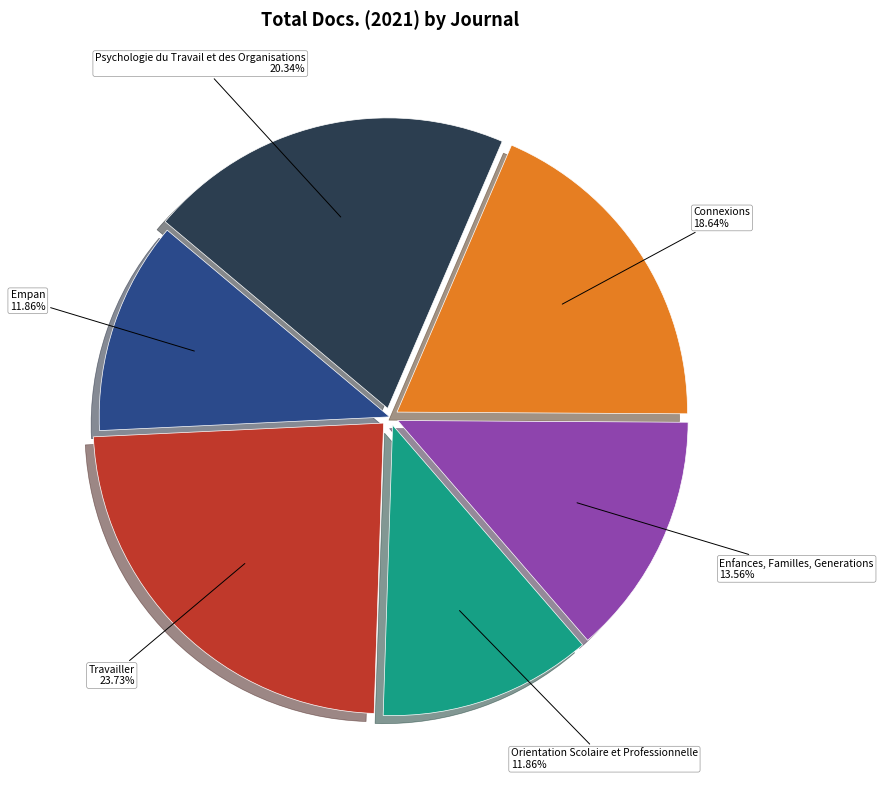

Is there any slice that represents more than half of the pie?

No